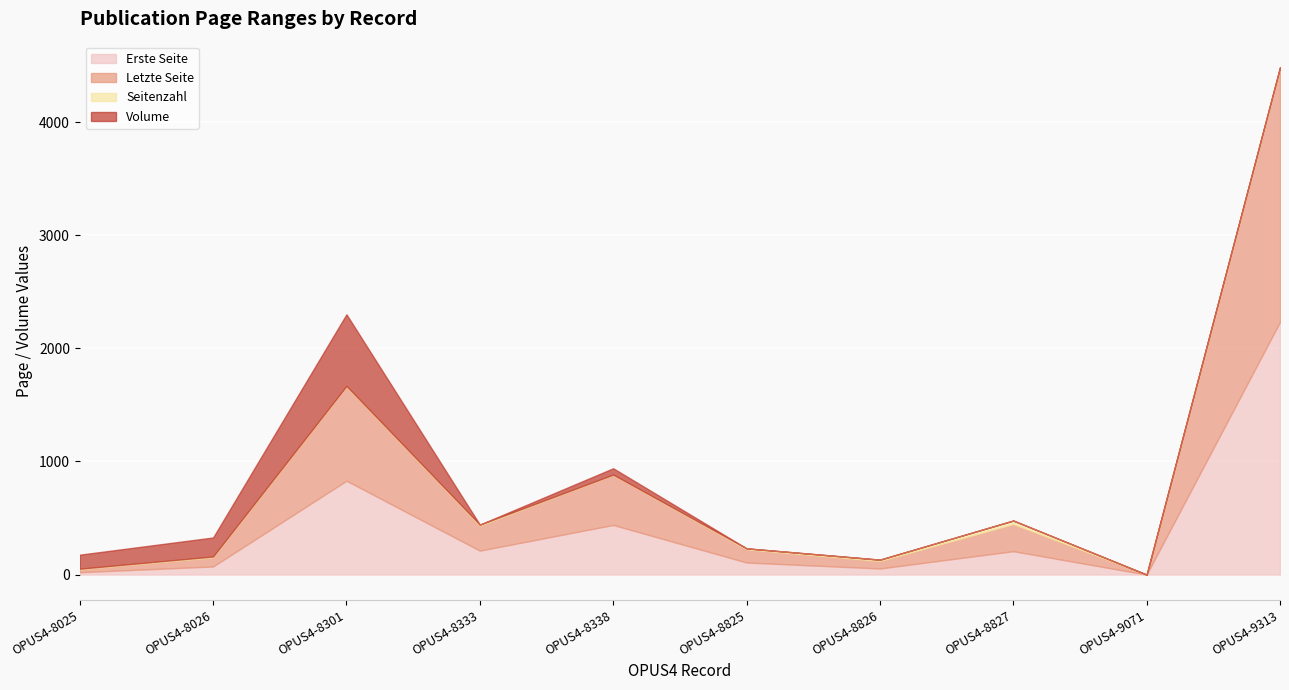

Where is Erste Seite nearest to the value 1117?

OPUS4-8301